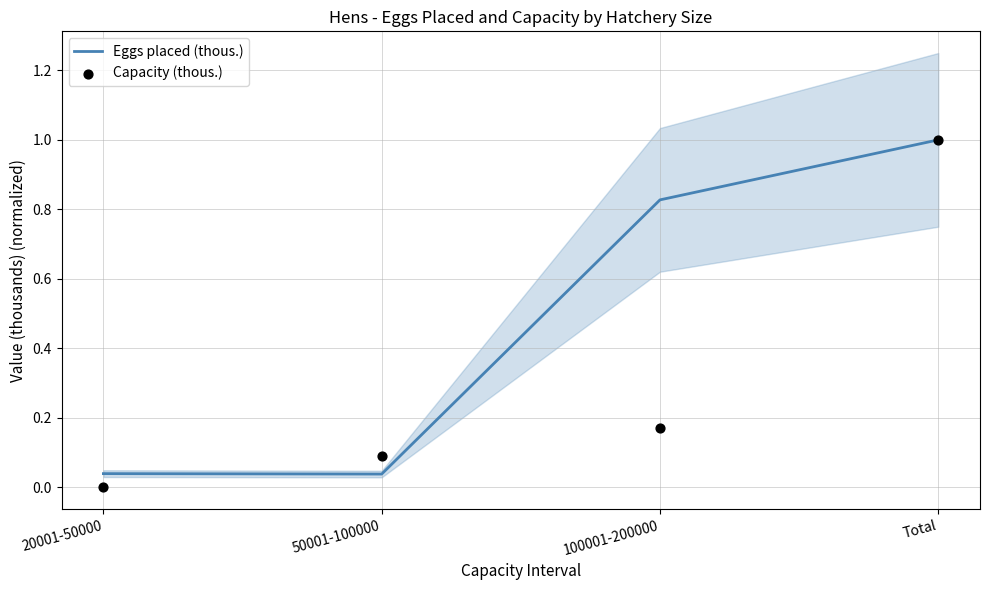

Which series contains the highest Y value?

Eggs placed (thous.)